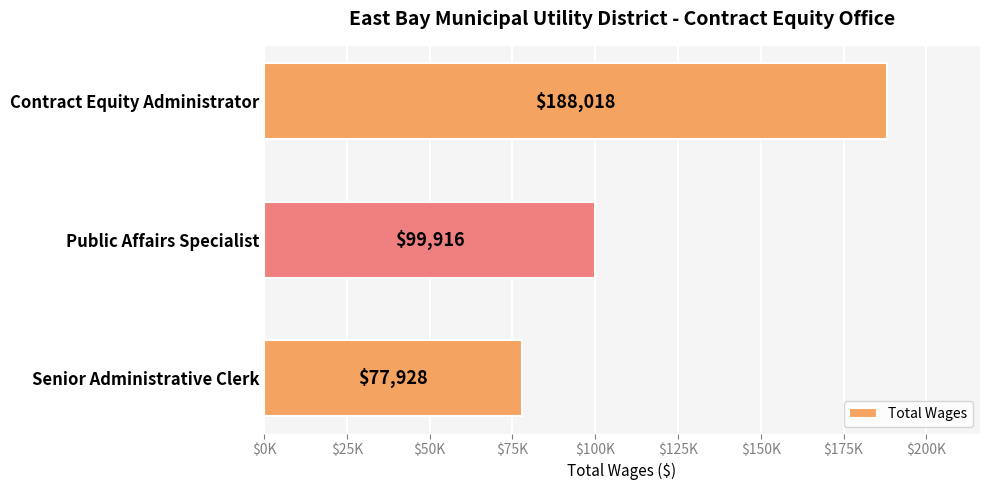

Are the bars horizontal?

Yes